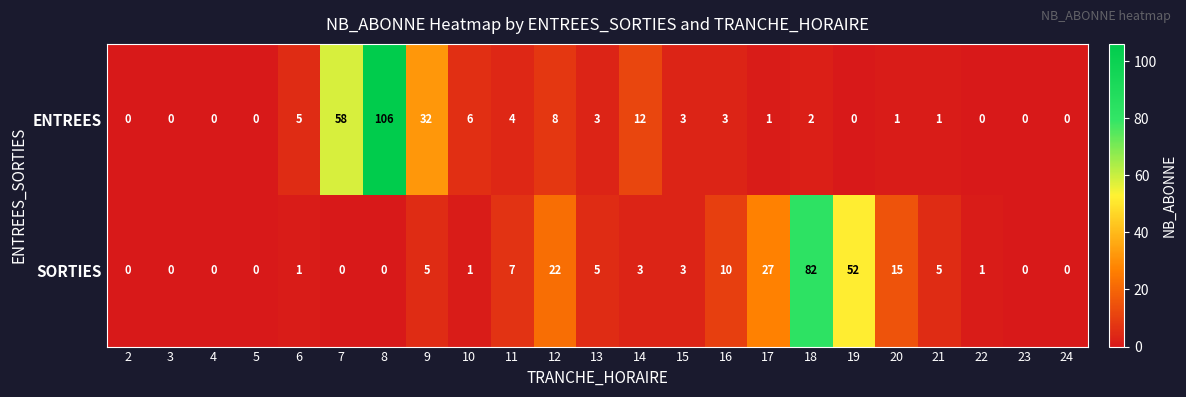

What is the maximum value shown in the chart?

106